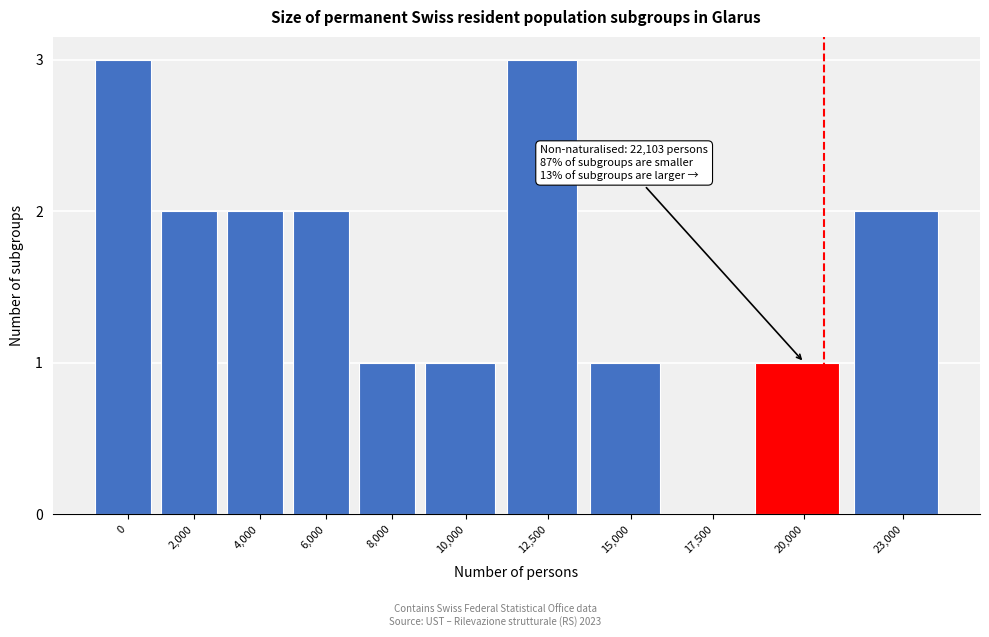

Reading right to left, extract all data points from this chart.

23,000=2	20,000=1	17,500=0	15,000=1	12,500=3	10,000=1	8,000=1	6,000=2	4,000=2	2,000=2	0=3